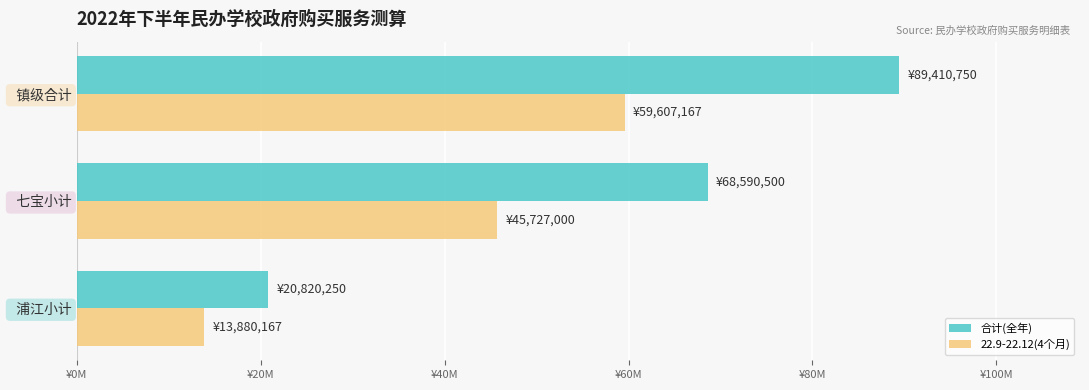

What are all the series names shown in the legend?

合计(全年), 22.9-22.12(4个月)